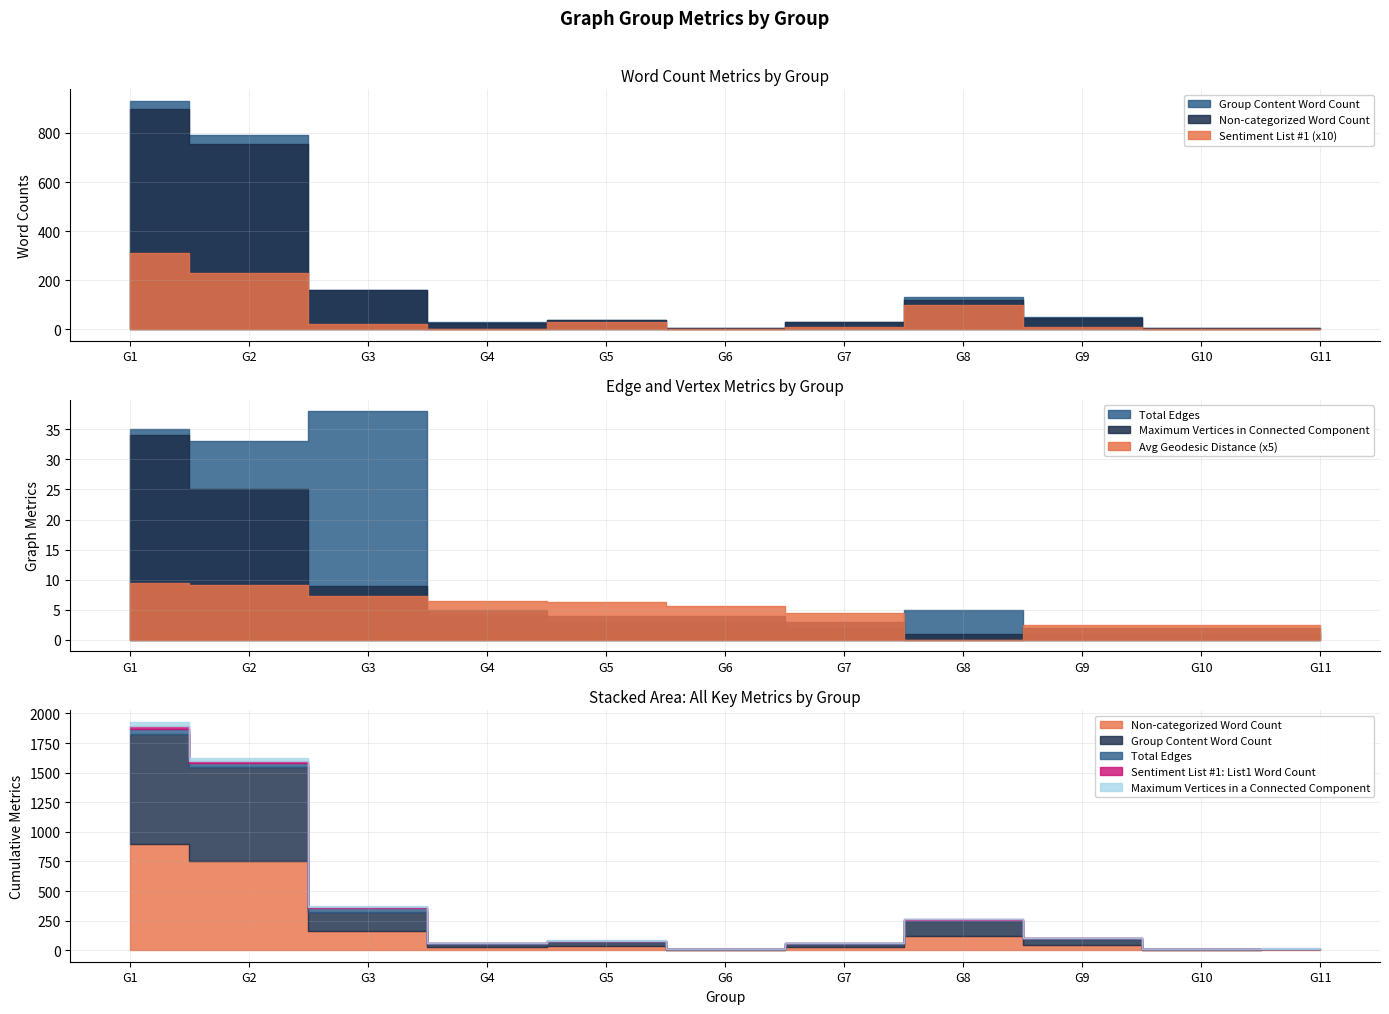

At which category is the sum across all series the highest?

G1